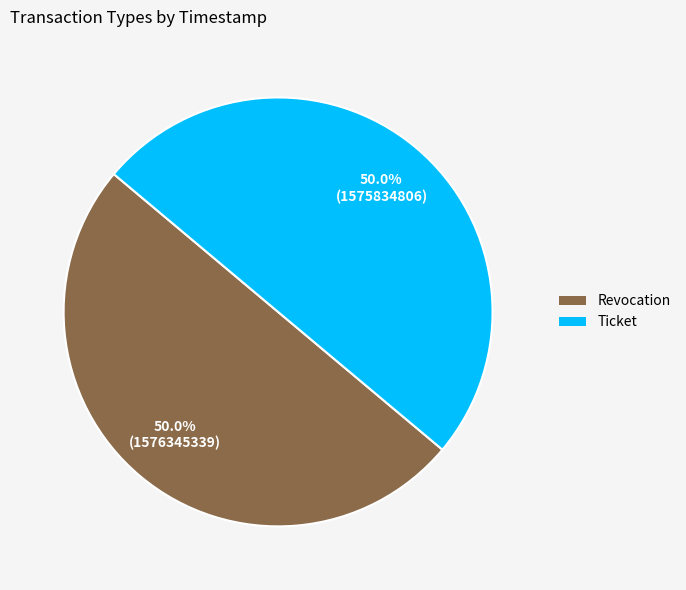

What is the total percentage of Revocation and Ticket?

100.0%